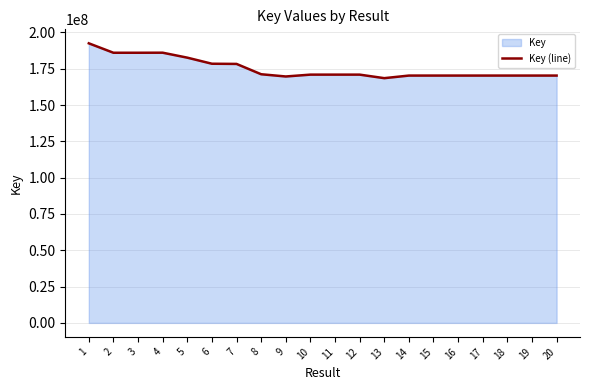

Reading left to right, extract all data points from this chart.

192496098	185997155	185997311	186035615	182621042	178436324	178309431	171201131	169660441	170934016	170933977	170933941	168503913	170286643	170286680	170286718	170286571	170286427	170286607	170286535